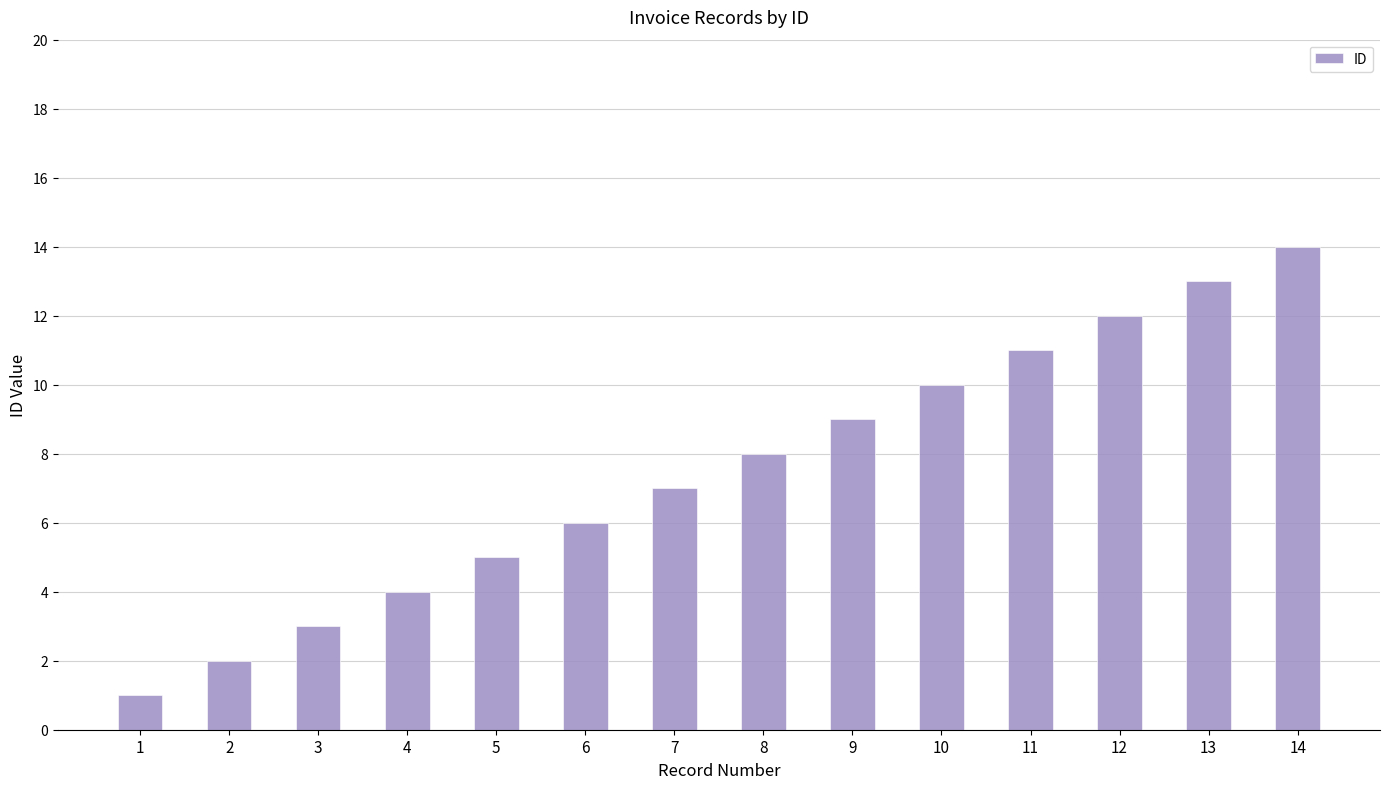

List the labels in order of value, largest first.

14, 13, 12, 11, 10, 9, 8, 7, 6, 5, 4, 3, 2, 1